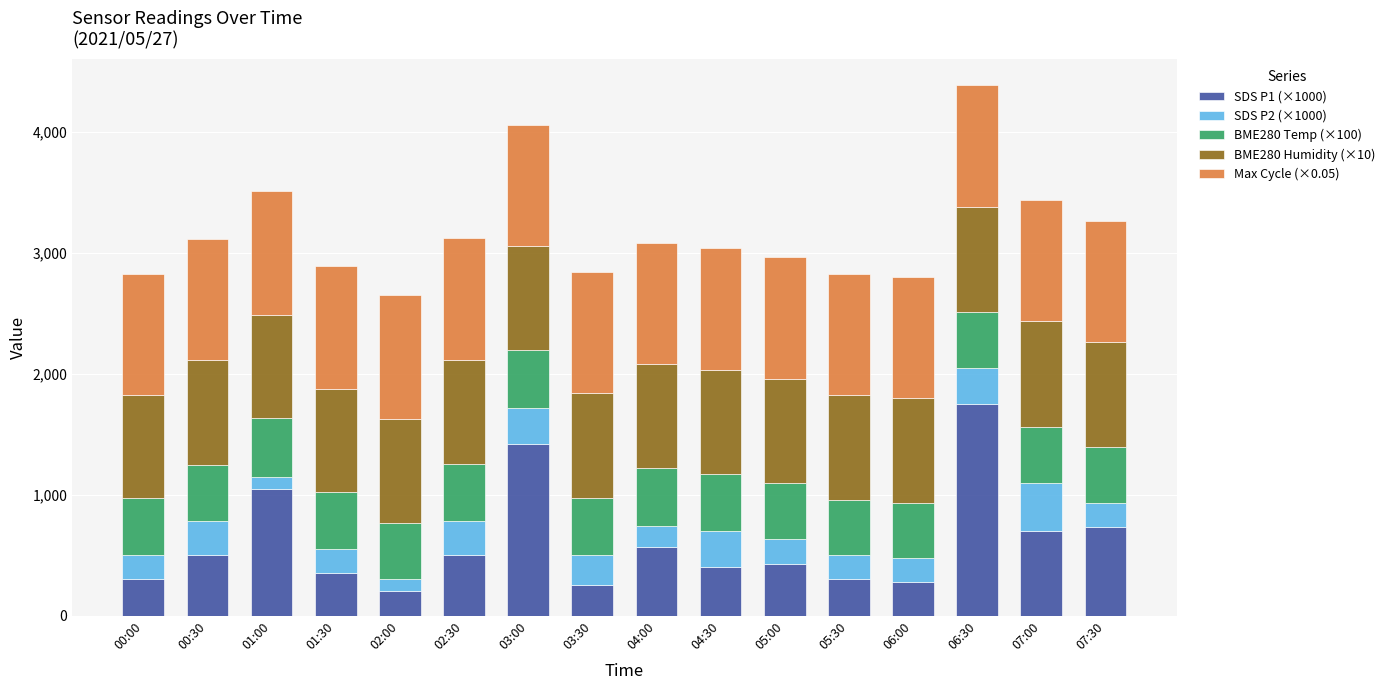

What is the minimum value for SDS P1 (×1000)?

200.0